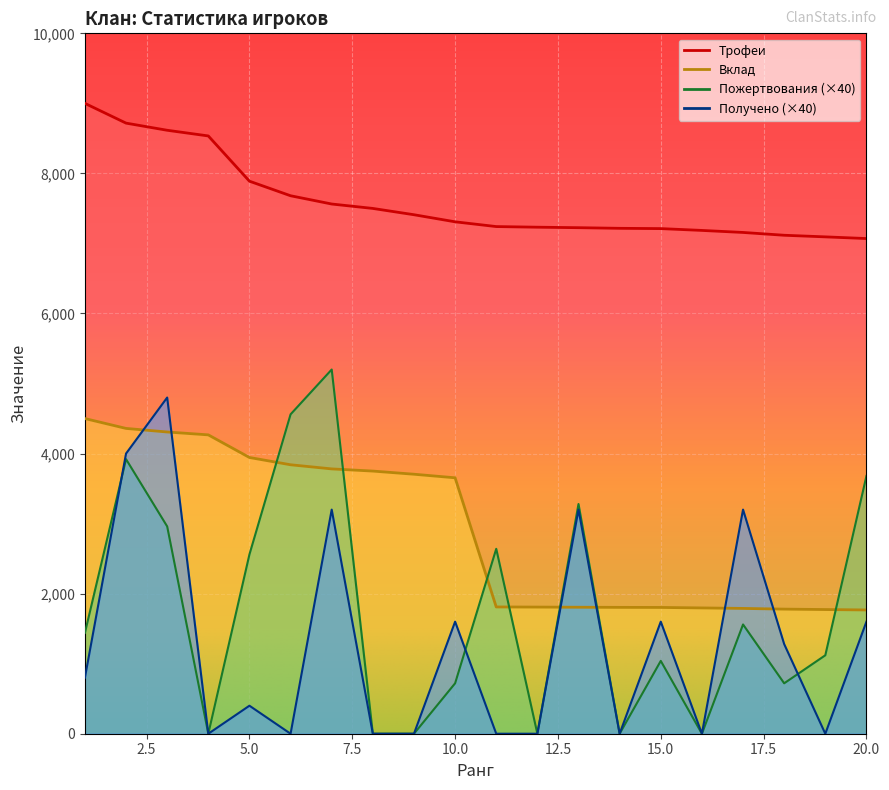

Rank the series by their maximum value, from highest to lowest.

Трофеи, Пожертвования, Получено, Вклад